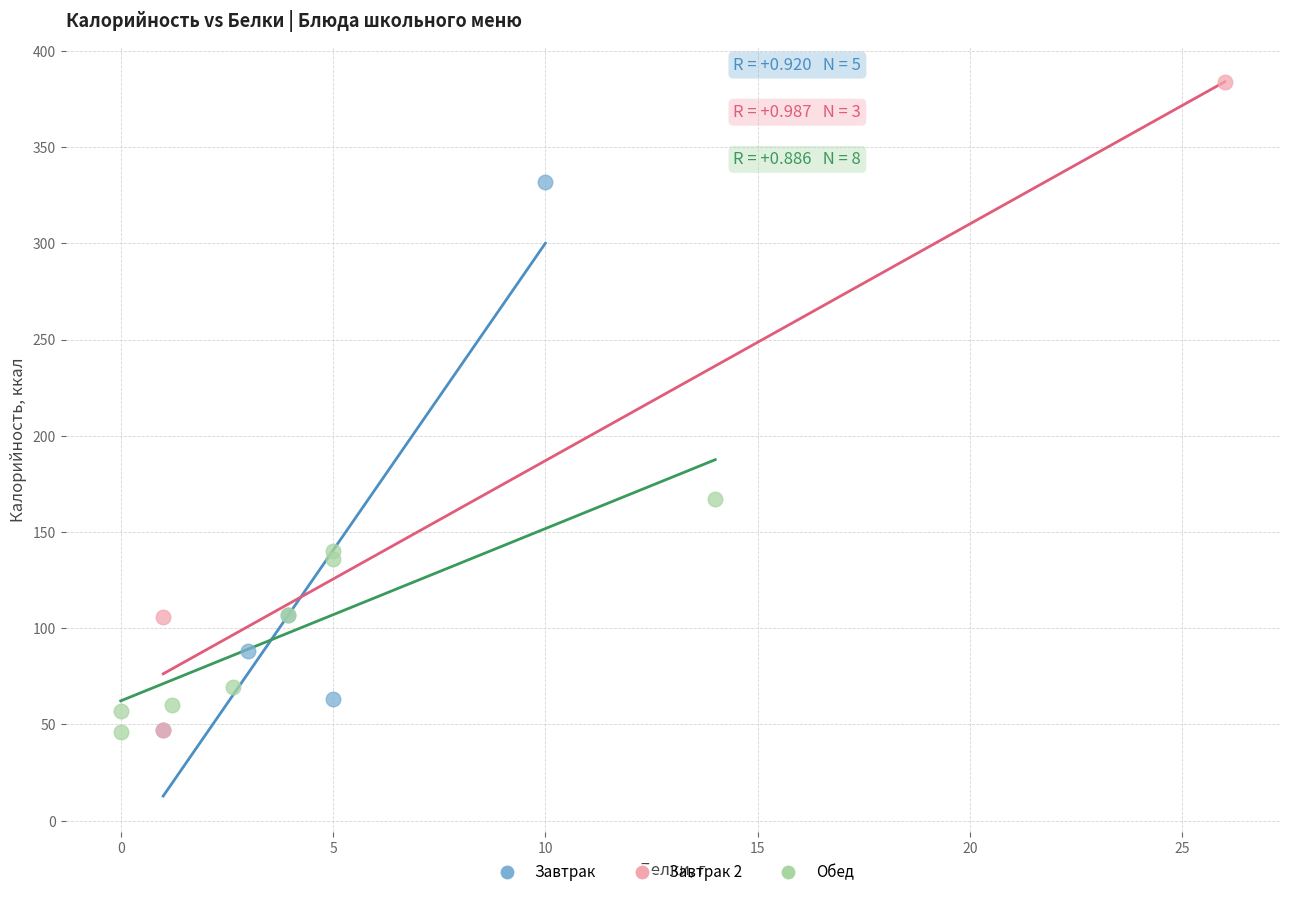

Which series reaches the maximum Y coordinate?

Завтрак 2